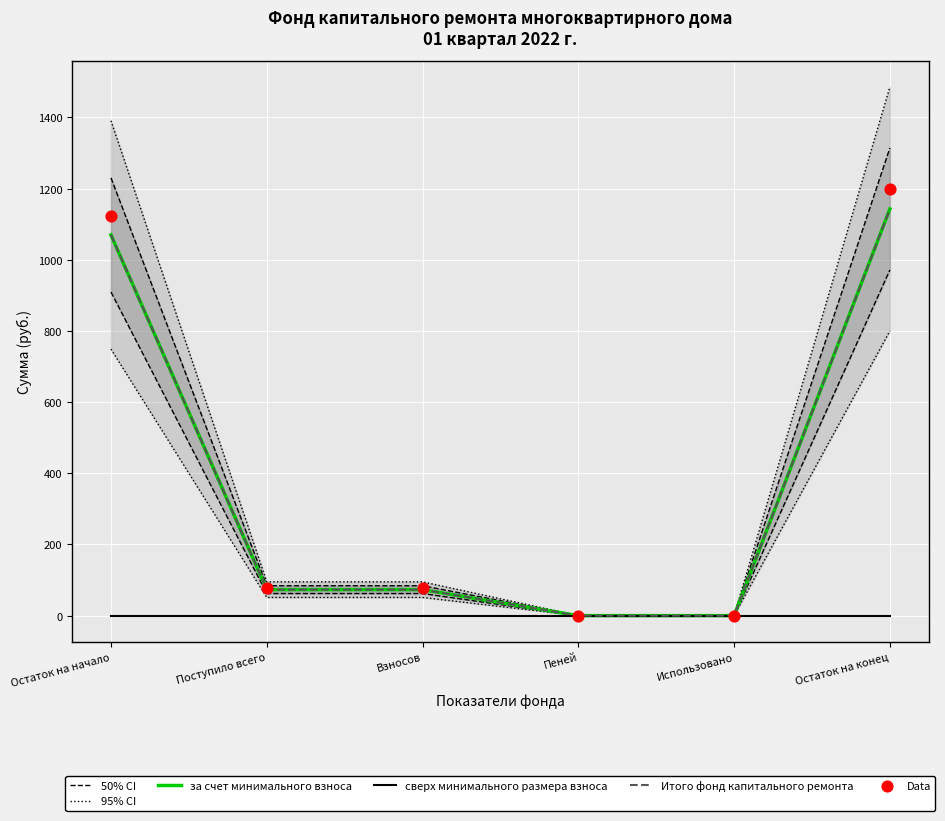

Which series has the largest Y range (max minus min)?

95% CI